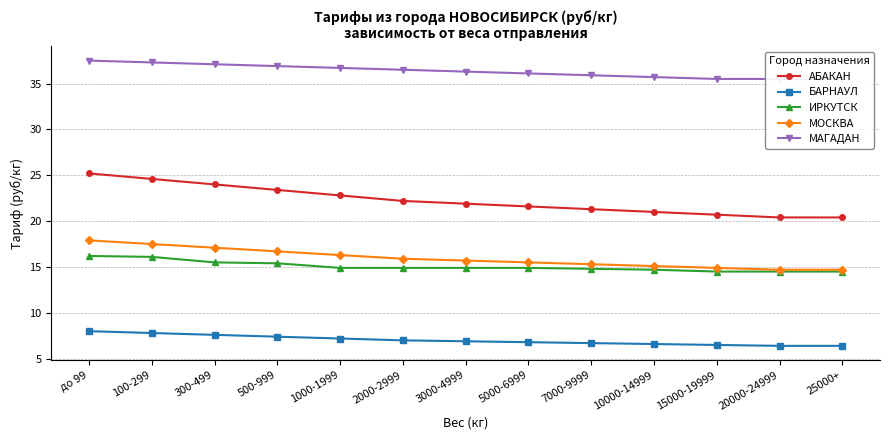

What is the spread (max minus min) of values at 1000-1999?

29.5